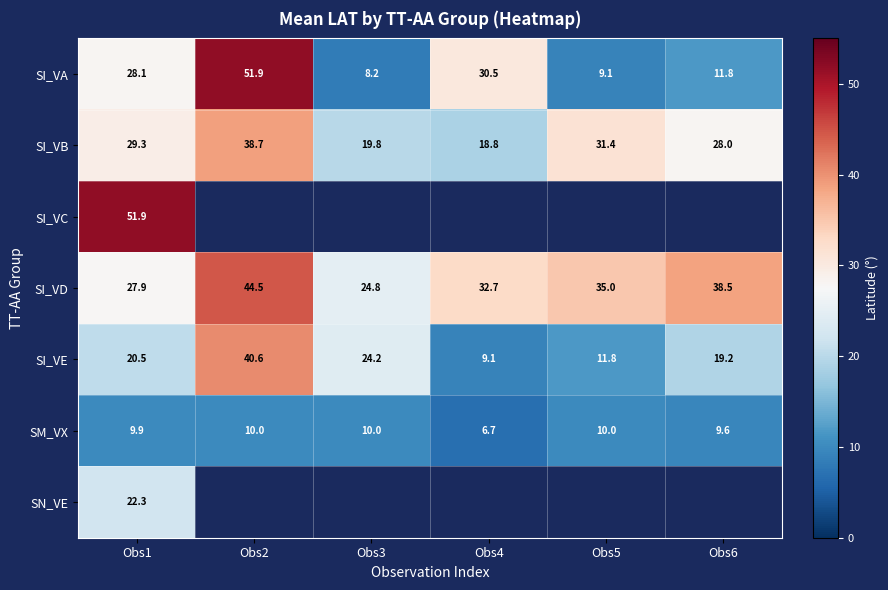

What is the lowest value of the SI_VA series?

8.2